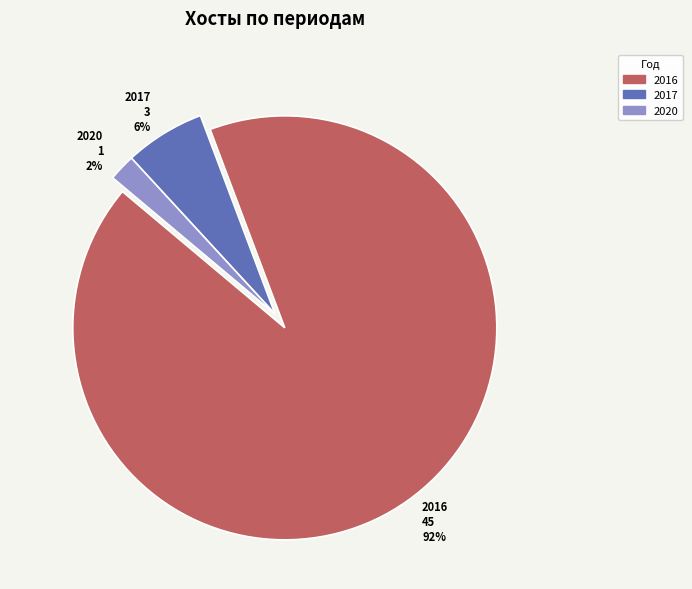

To the nearest percent, what percentage of the pie is 2017?

6%